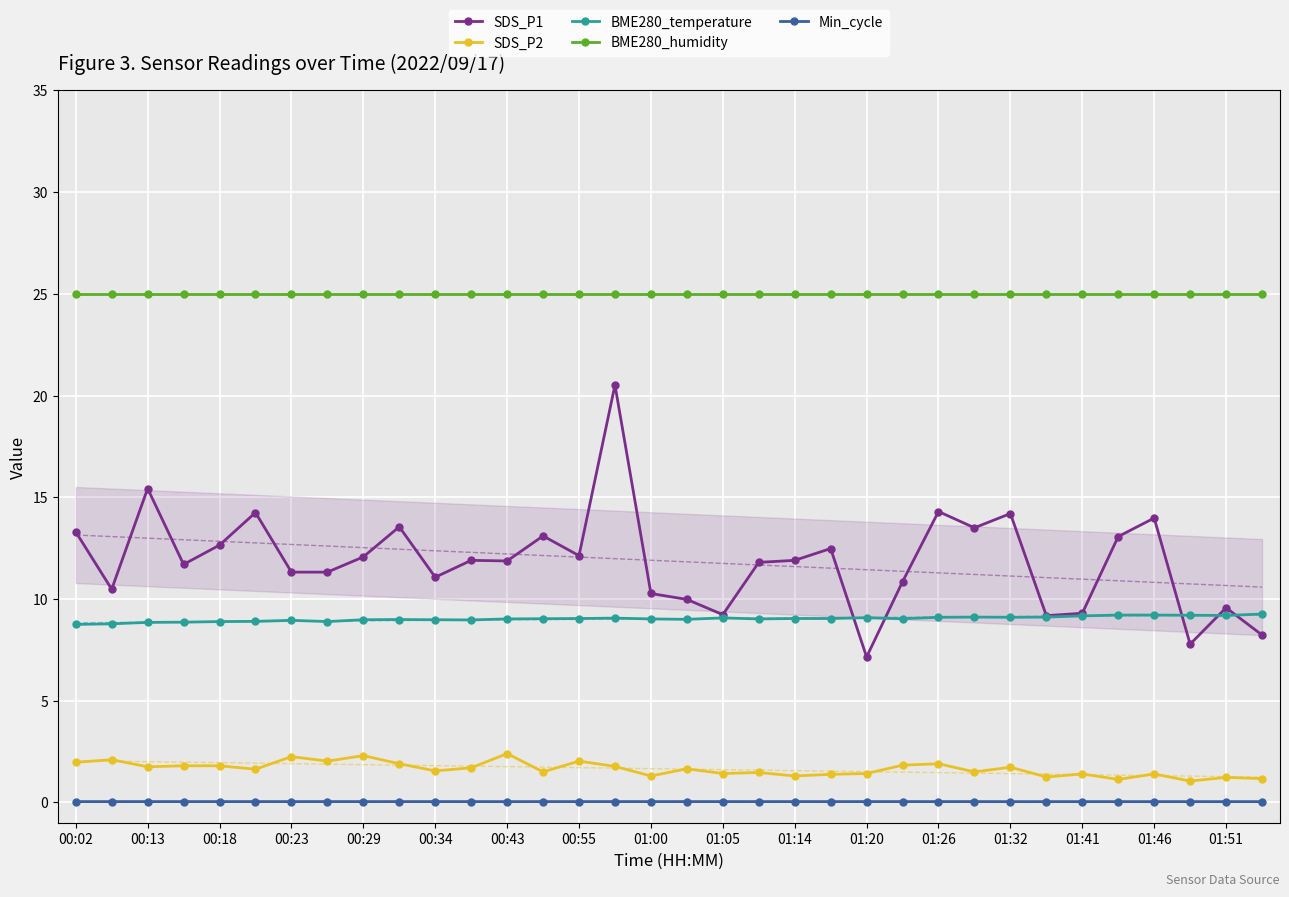

What is the minimum value for BME280_temperature?

8.8